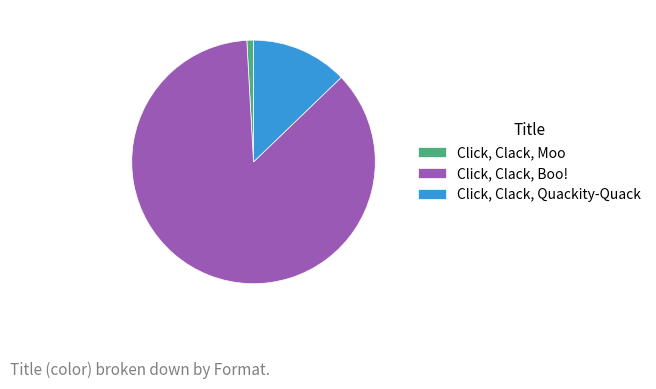

Does any single category account for the majority?

Yes